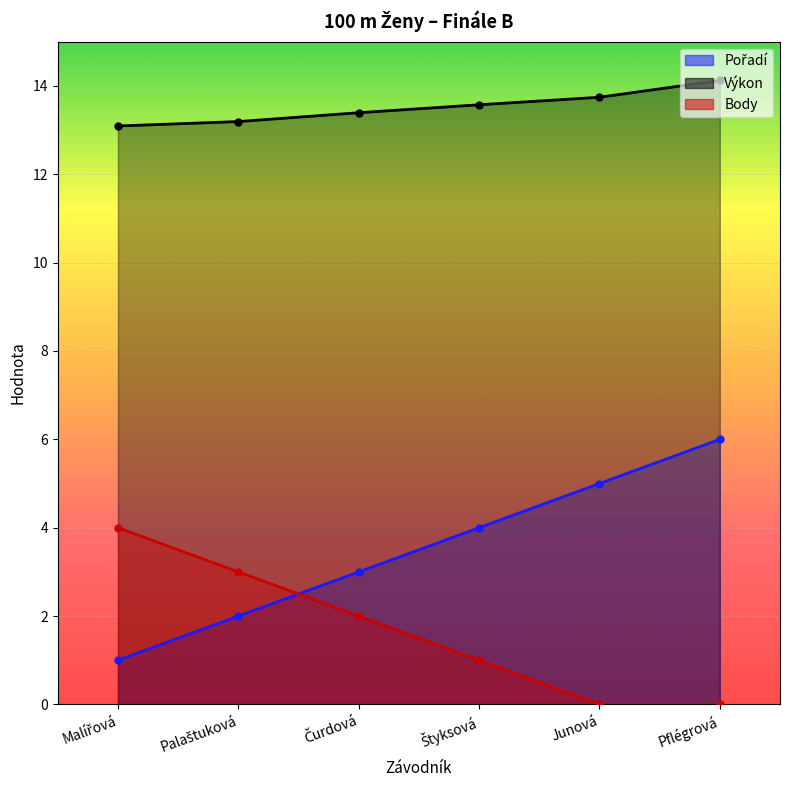

Count the Pořadí values in the range 2 to 5.

4